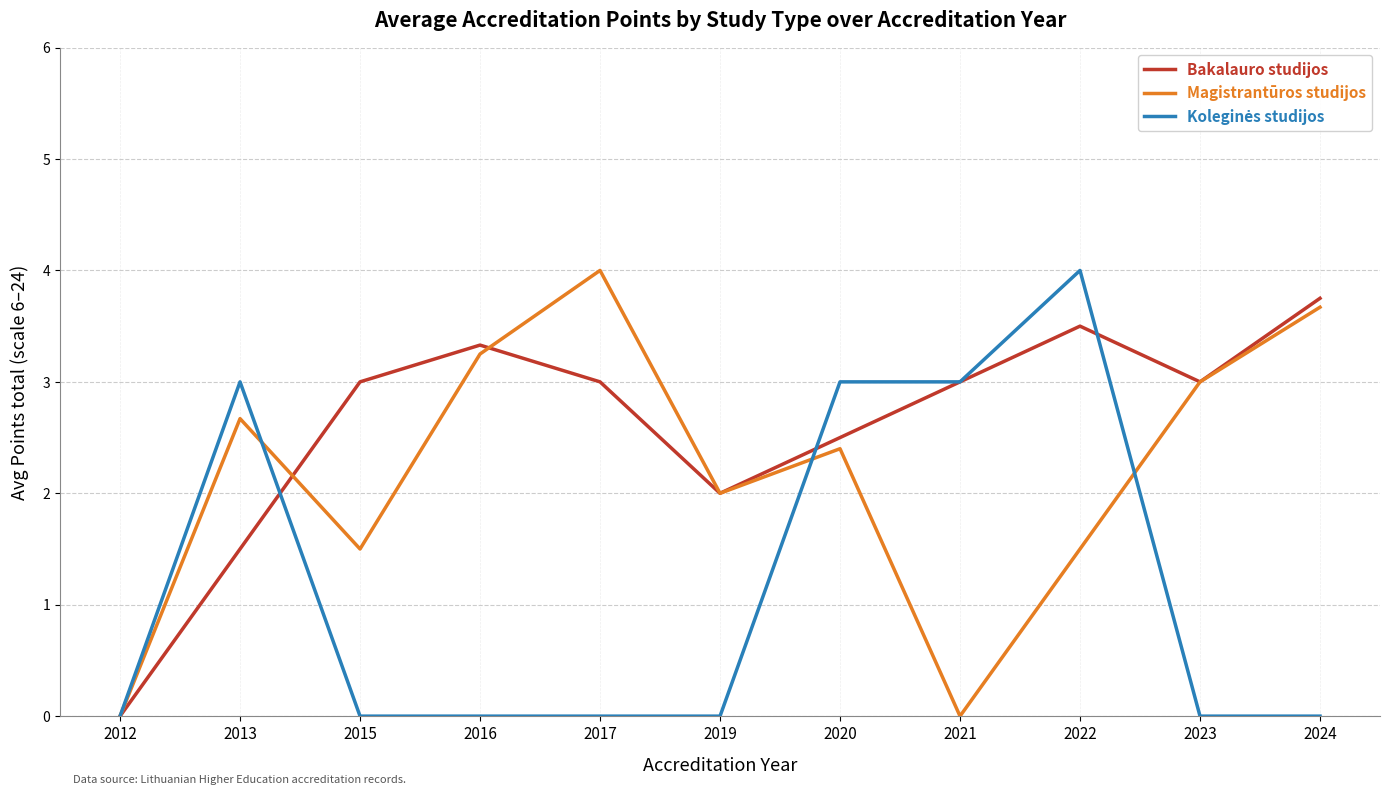

What is the maximum value for Magistrantūros studijos?

4.0